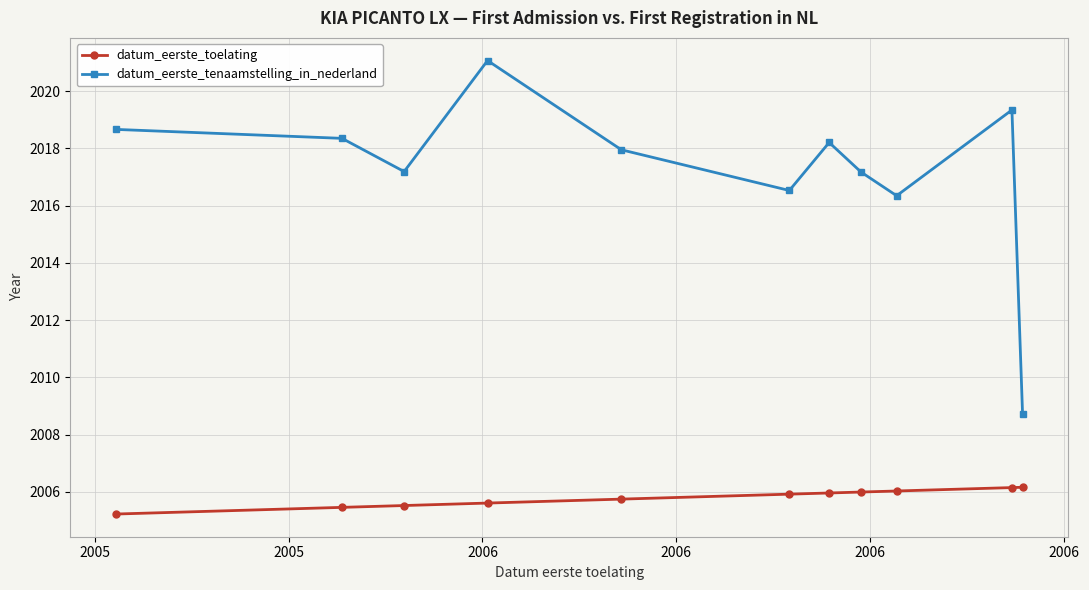

What is the lowest value of the datum_eerste_tenaamstelling_in_nederland series?

2008.7